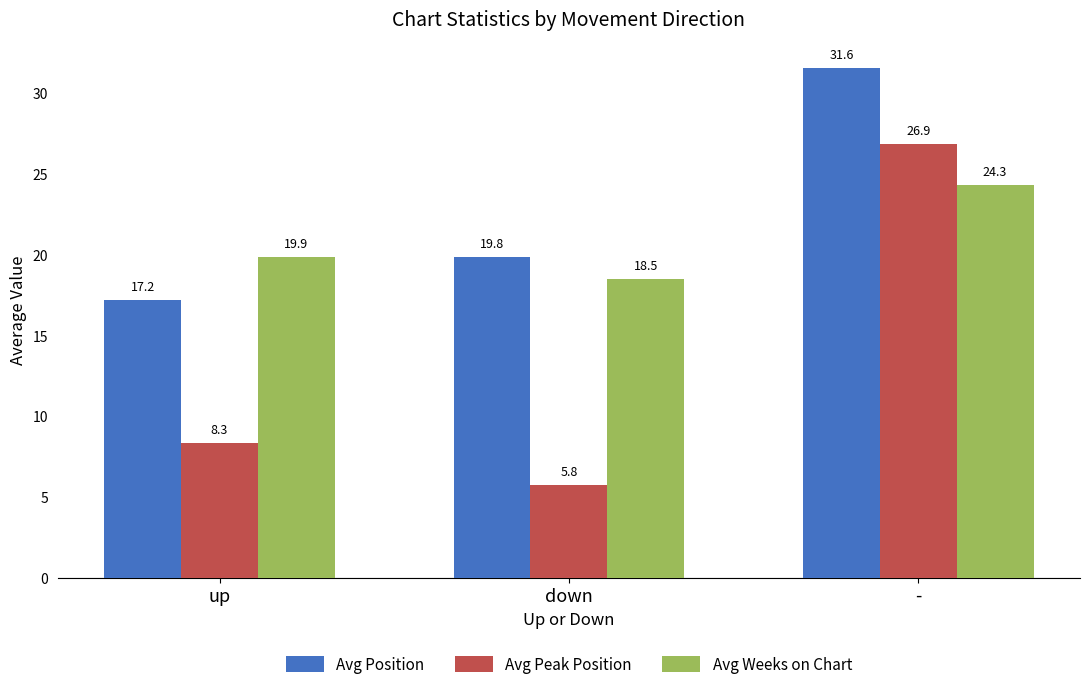

What is the difference between the Avg Peak Position values at up and down?

2.6